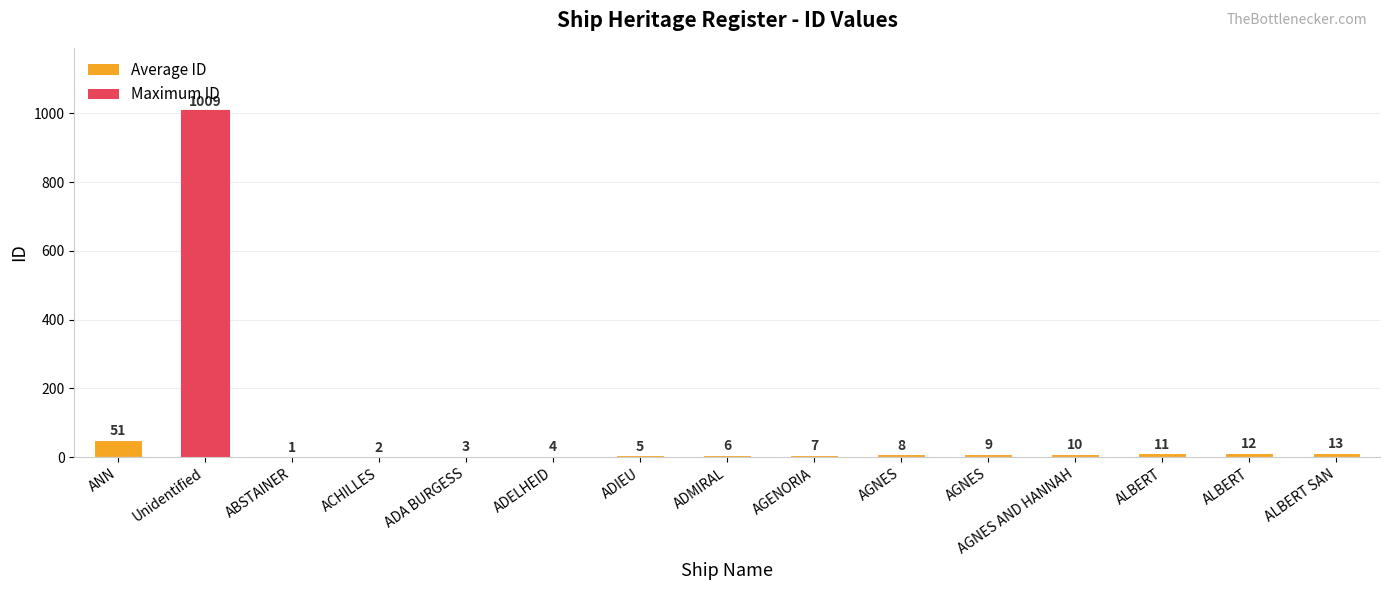

What is the average value?

77